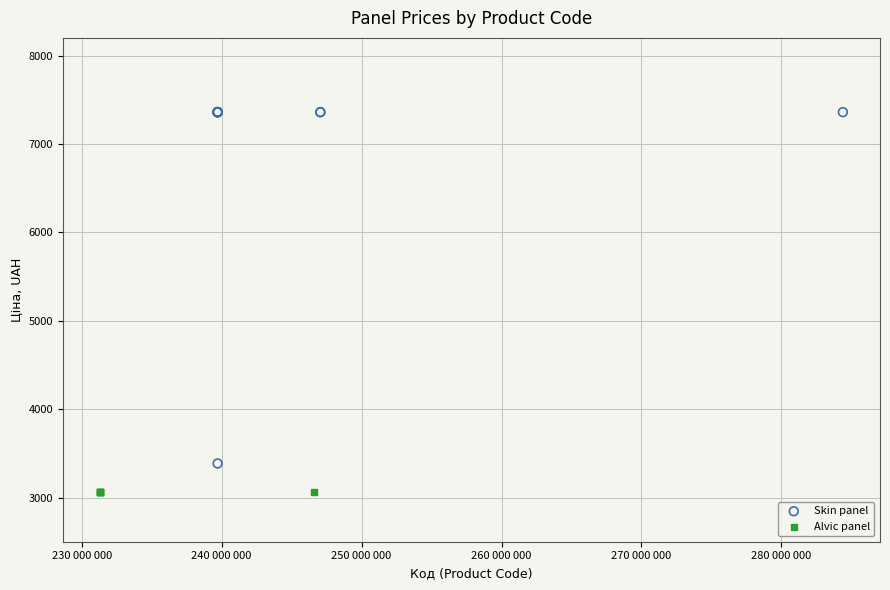

Which series reaches the maximum Y coordinate?

Skin panel